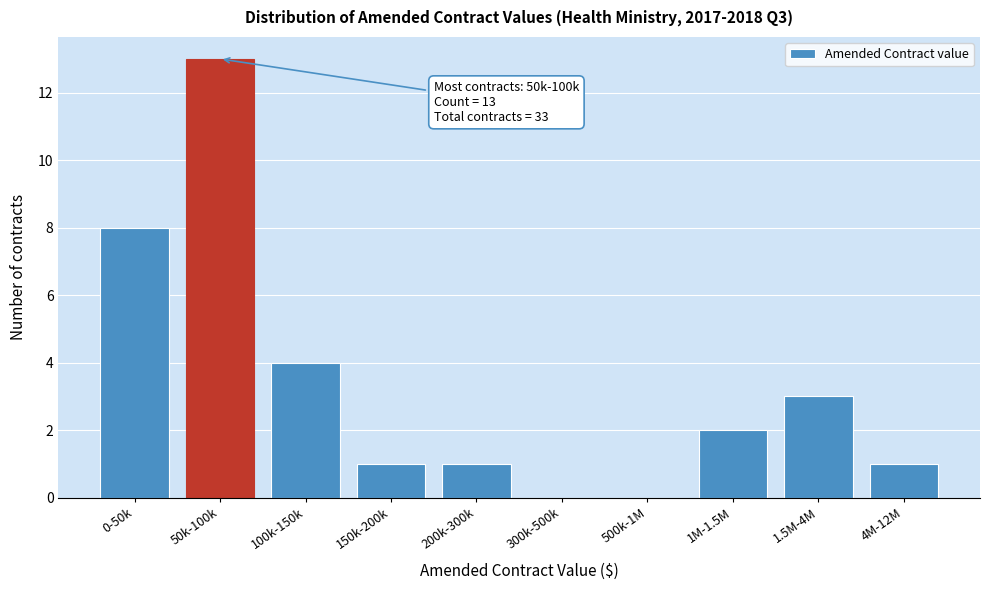

Reading right to left, transcribe all the data shown in this chart.

4M-12M=1	1.5M-4M=3	1M-1.5M=2	500k-1M=0	300k-500k=0	200k-300k=1	150k-200k=1	100k-150k=4	50k-100k=13	0-50k=8